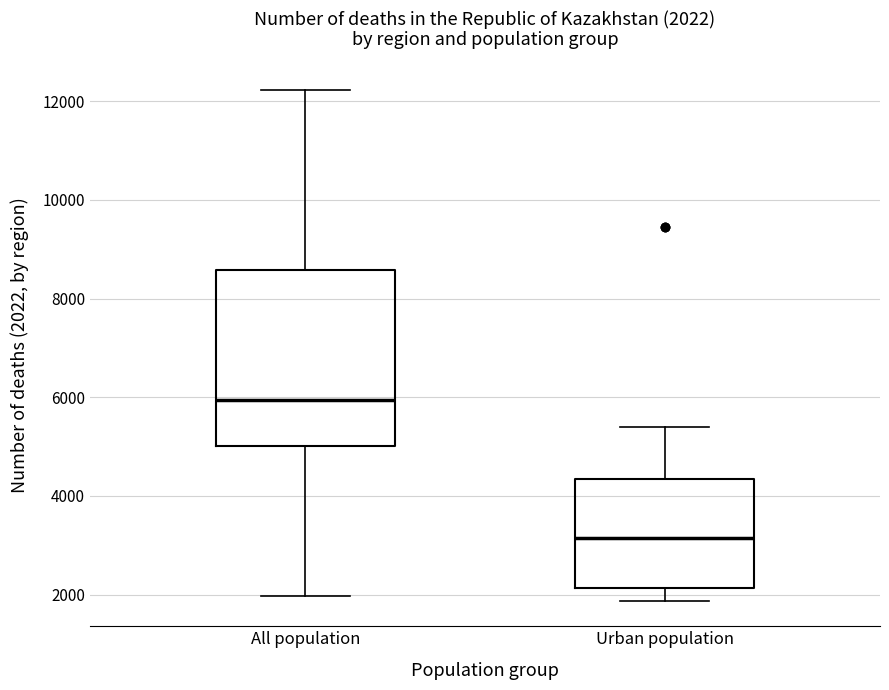

Comparing the boxes themselves (not the whiskers), which one is the tallest?

All population